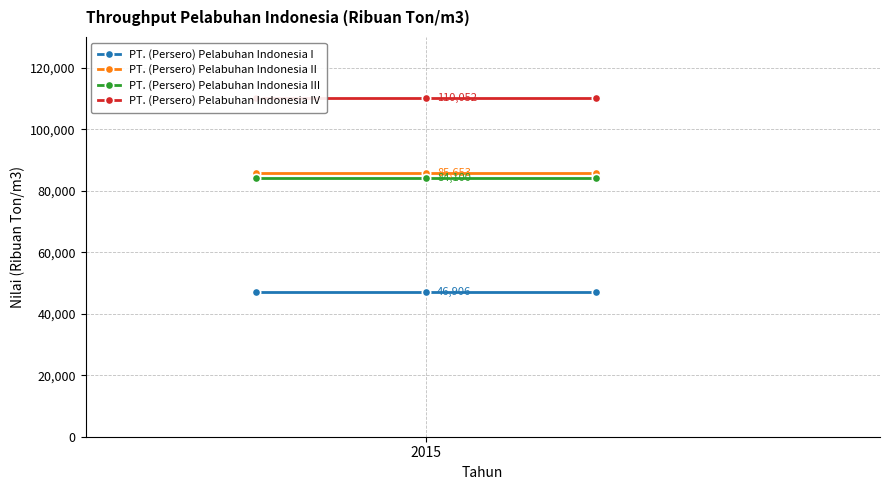

What is the highest value of the PT. (Persero) Pelabuhan Indonesia I series?

46906